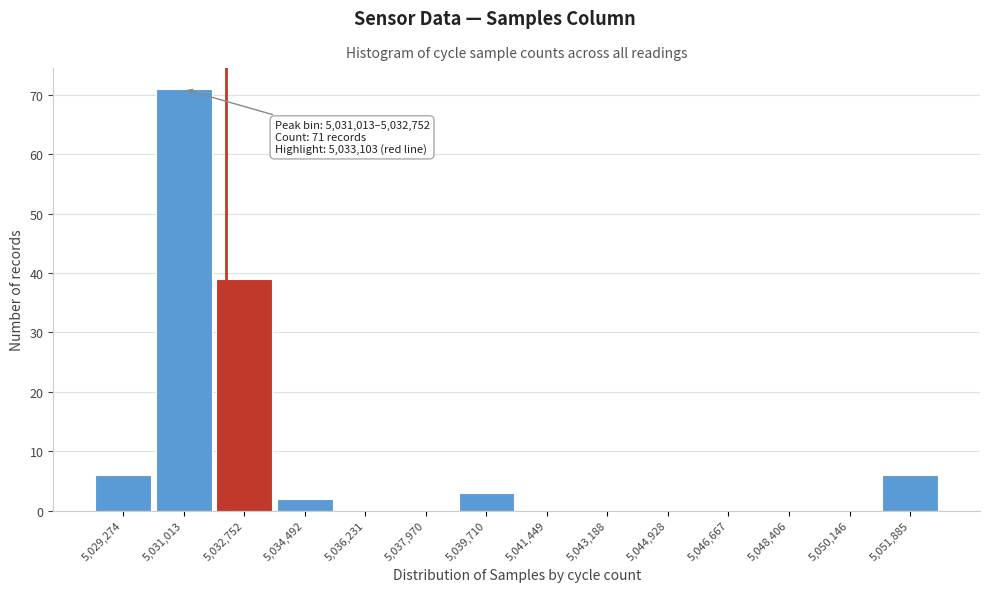

Reading left to right, transcribe all the data shown in this chart.

5,029,274=6	5,031,013=71	5,032,752=39	5,034,492=2	5,036,231=0	5,037,970=0	5,039,710=3	5,041,449=0	5,043,188=0	5,044,928=0	5,046,667=0	5,048,406=0	5,050,146=0	5,051,885=6